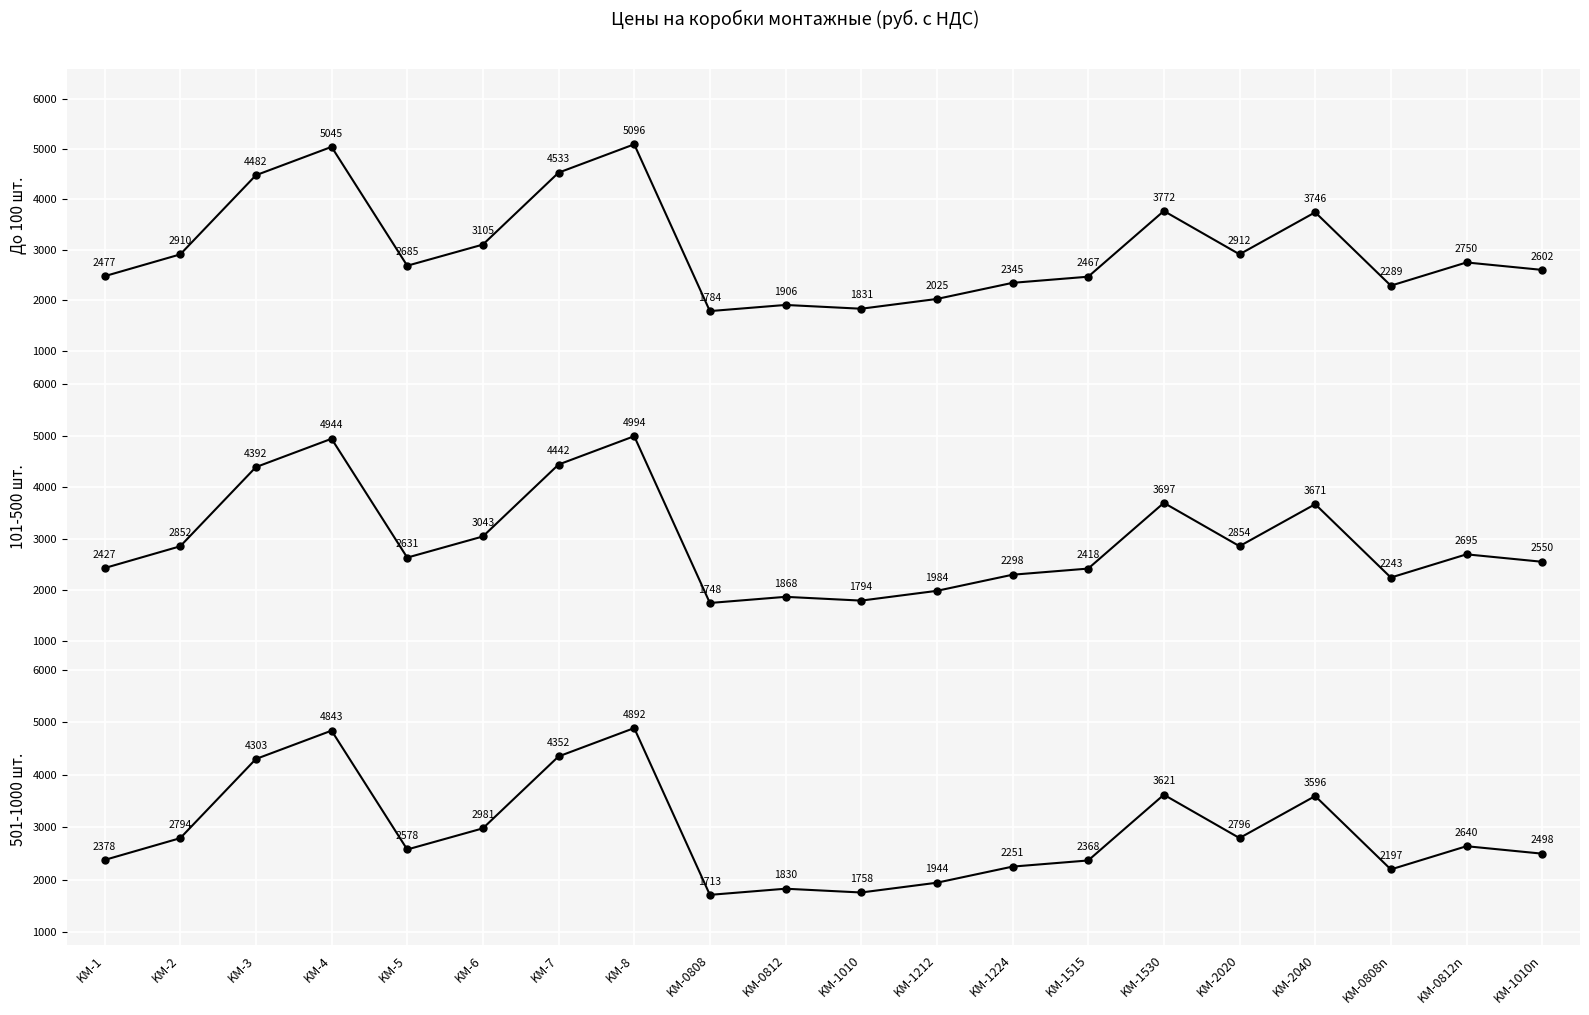

What is the value of the 501-1000 шт. point at the 14th from the left?

2368.3